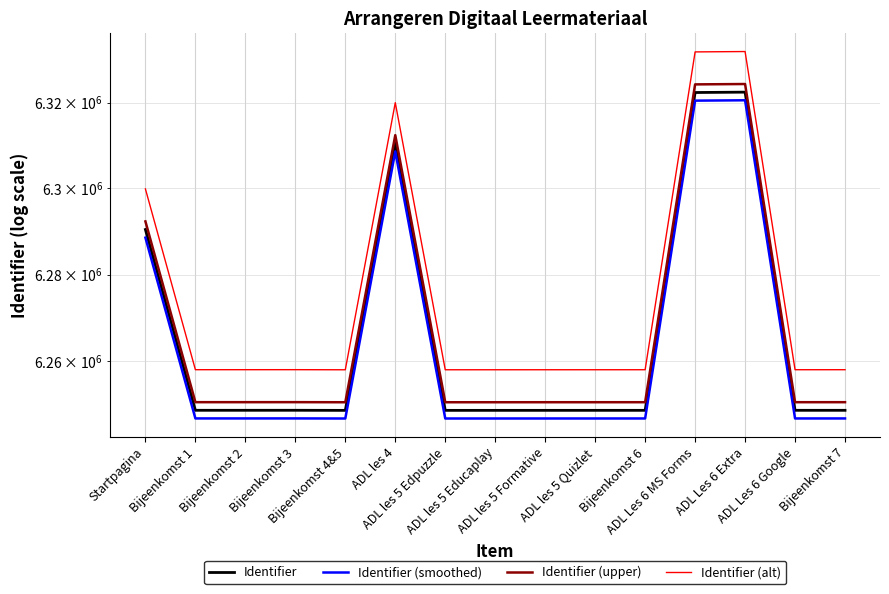

Where is Identifier (alt) nearest to the value 6294937?

Startpagina